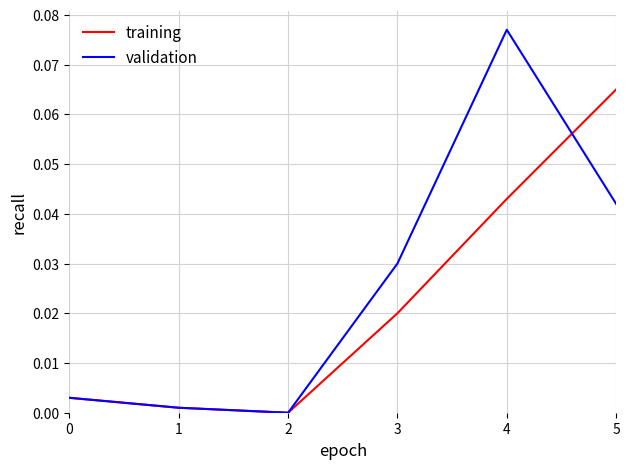

Which category has the lowest value in the validation series?

2